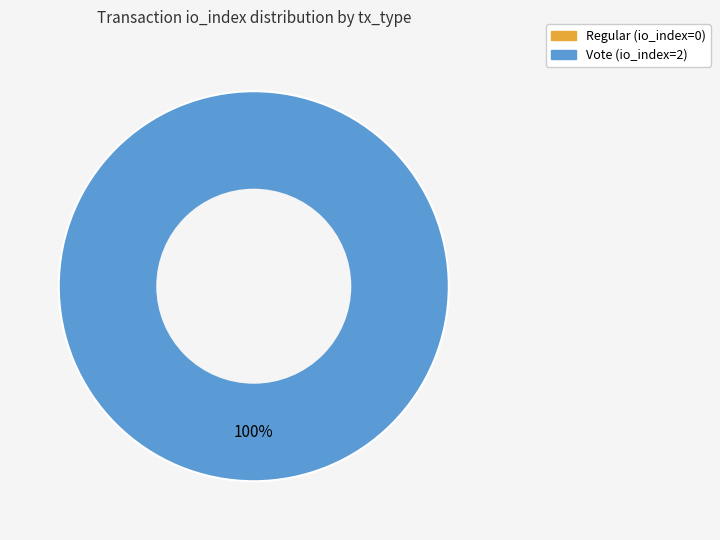

Is there any slice that represents more than half of the pie?

Yes